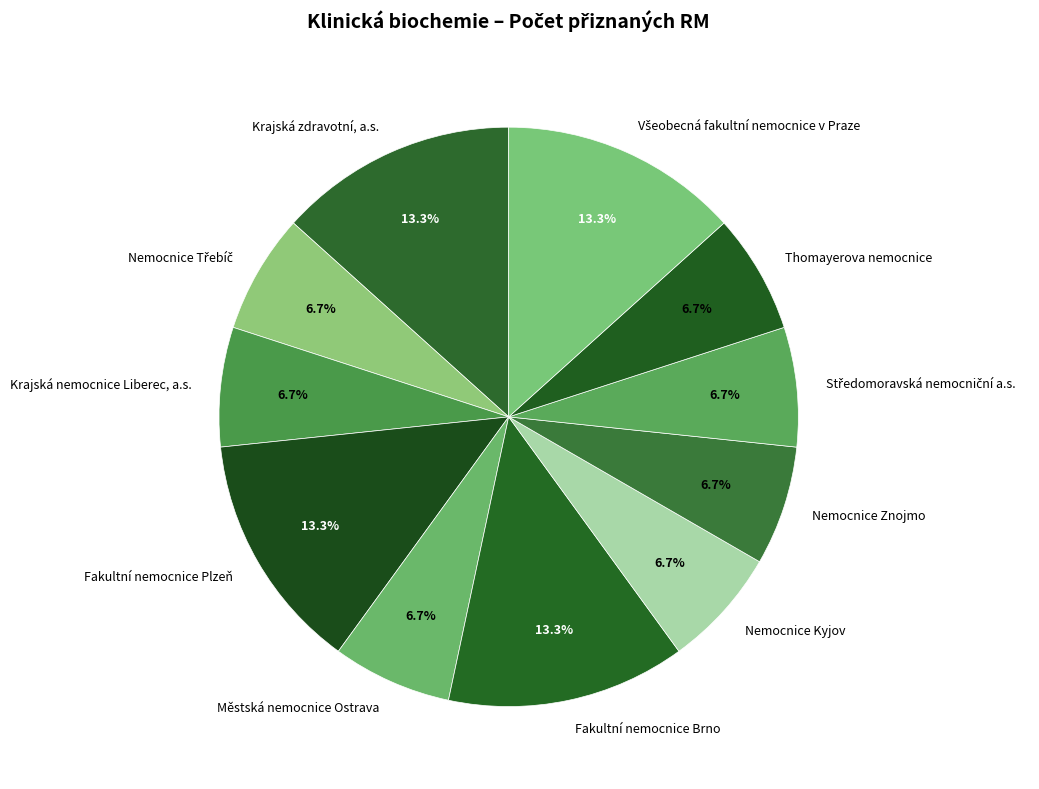

To the nearest percent, what is the average slice percentage?

9%